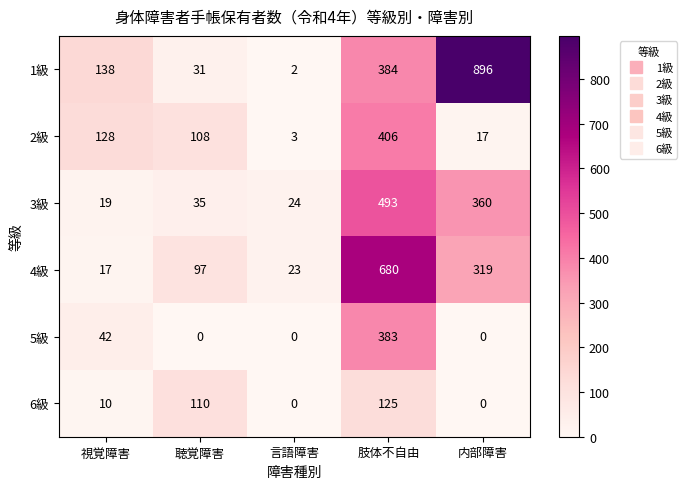

What is the spread (max minus min) of values at 言語障害?

24